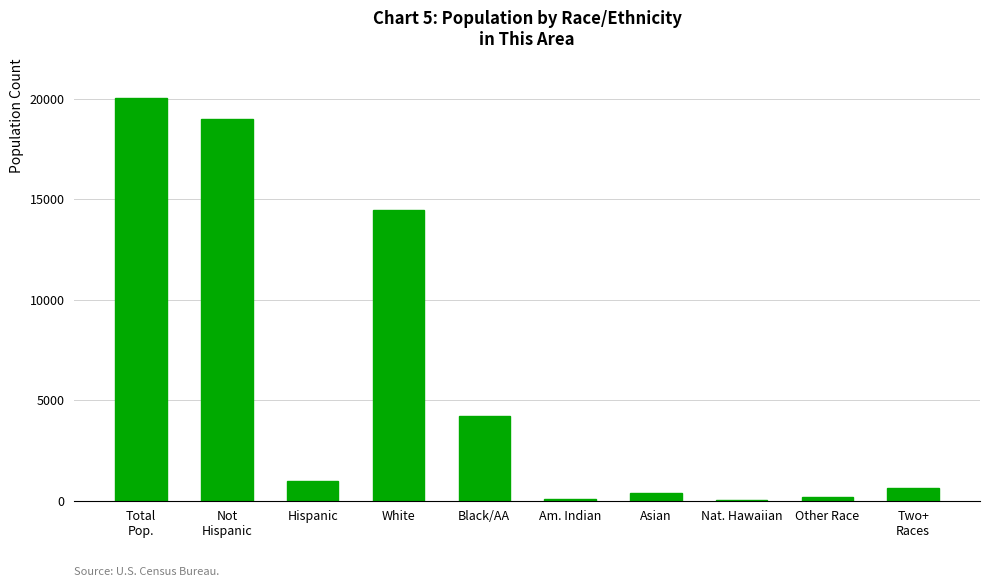

The chart shows a value of 6013 at Black/AA. True or false?

False